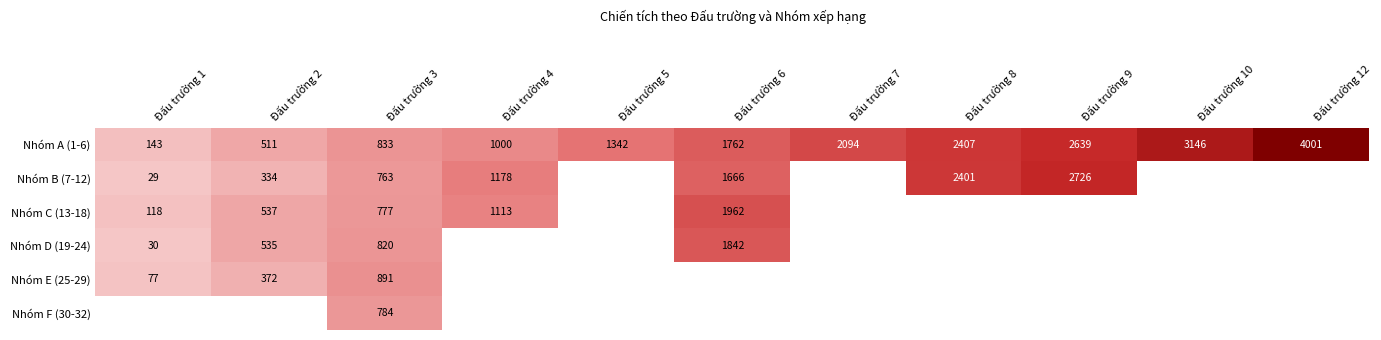

What value does the Nhóm A (1-6) series have at Đấu trường 10, to the nearest 50?

3150